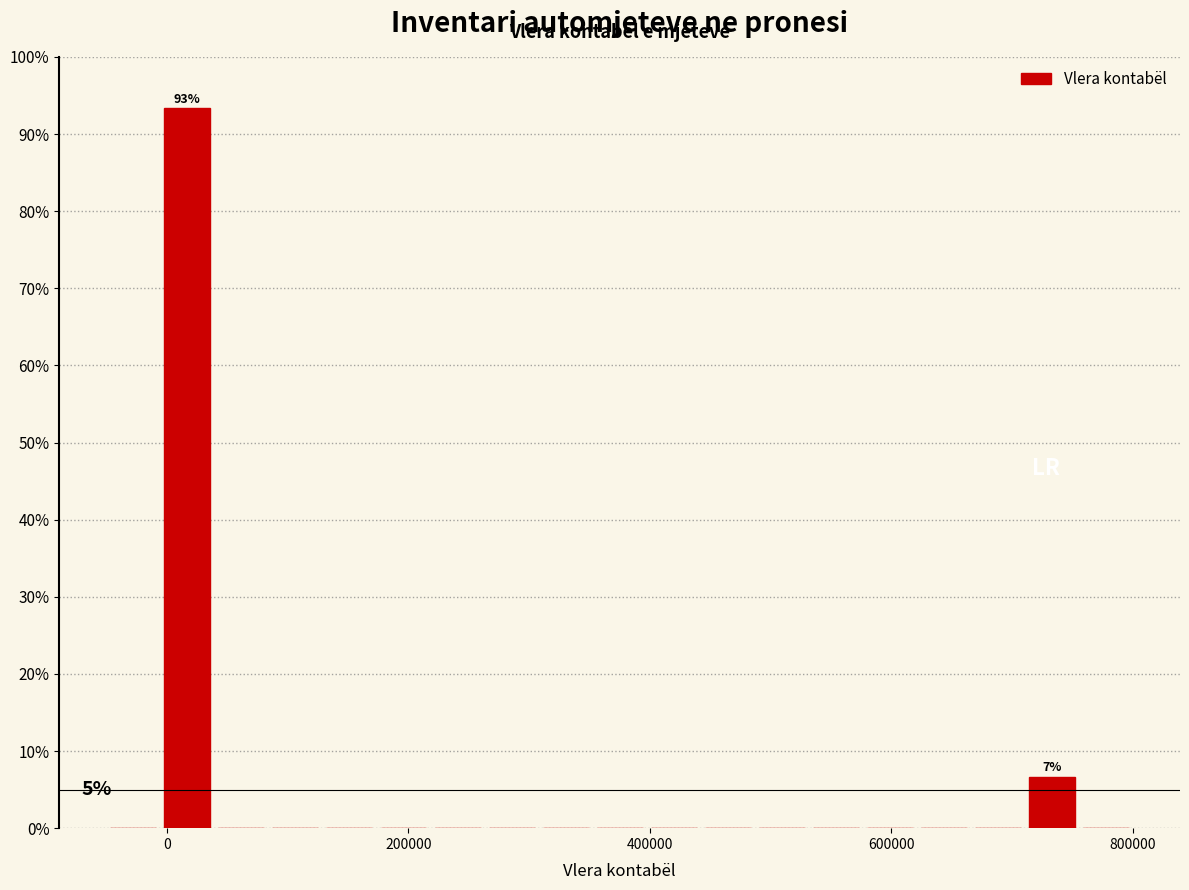

Around what value on the x-axis is the tallest bar? Give the approximate position of its centre, as read against the axis.

20000